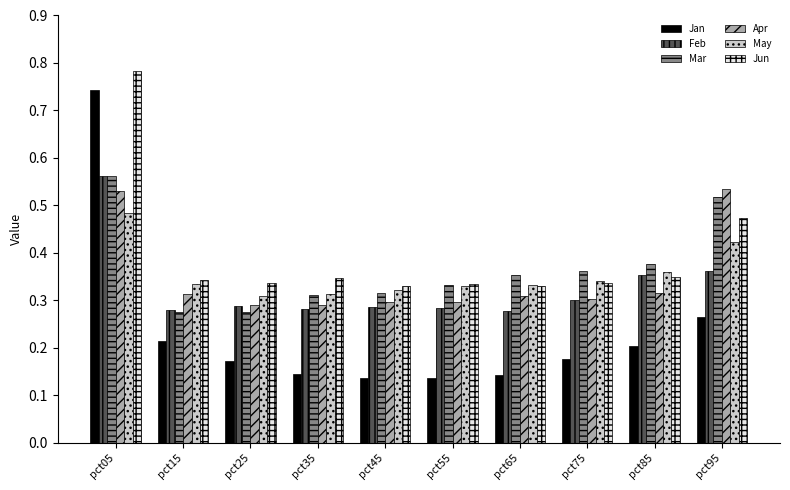

Which series has the largest range (max minus min)?

Jan